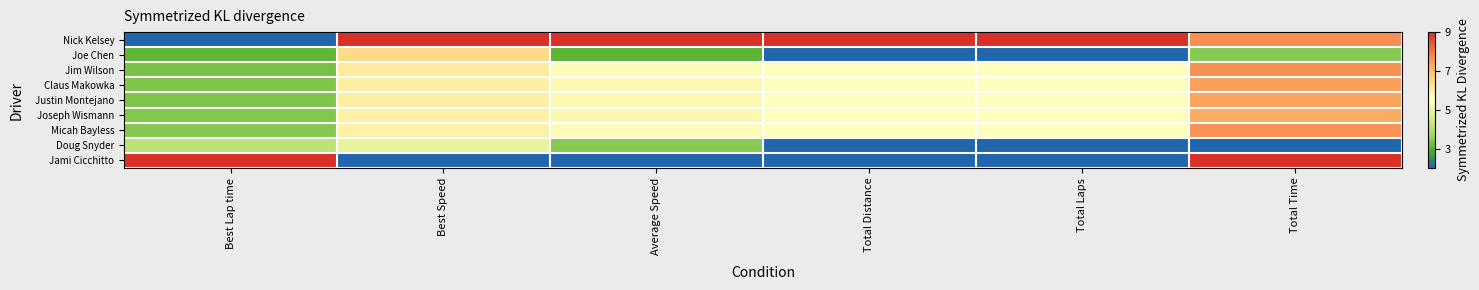

At how many categories does at least one series exceed 7?

6